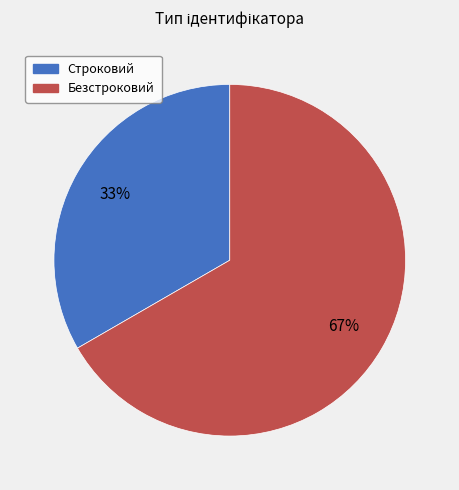

Combined, do Строковий and Безстроковий account for over 50%?

Yes